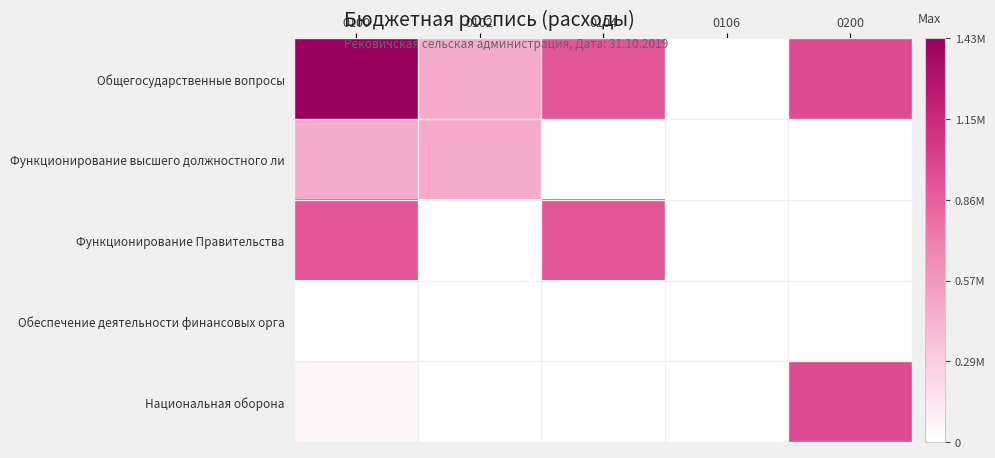

What is the maximum value shown in the chart?

1434655